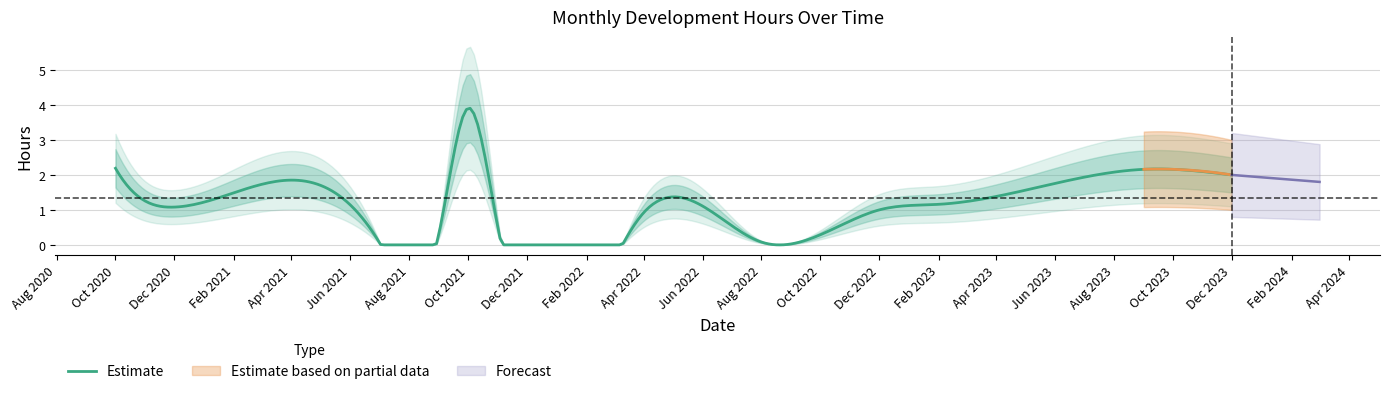

What is the average value?

1.3